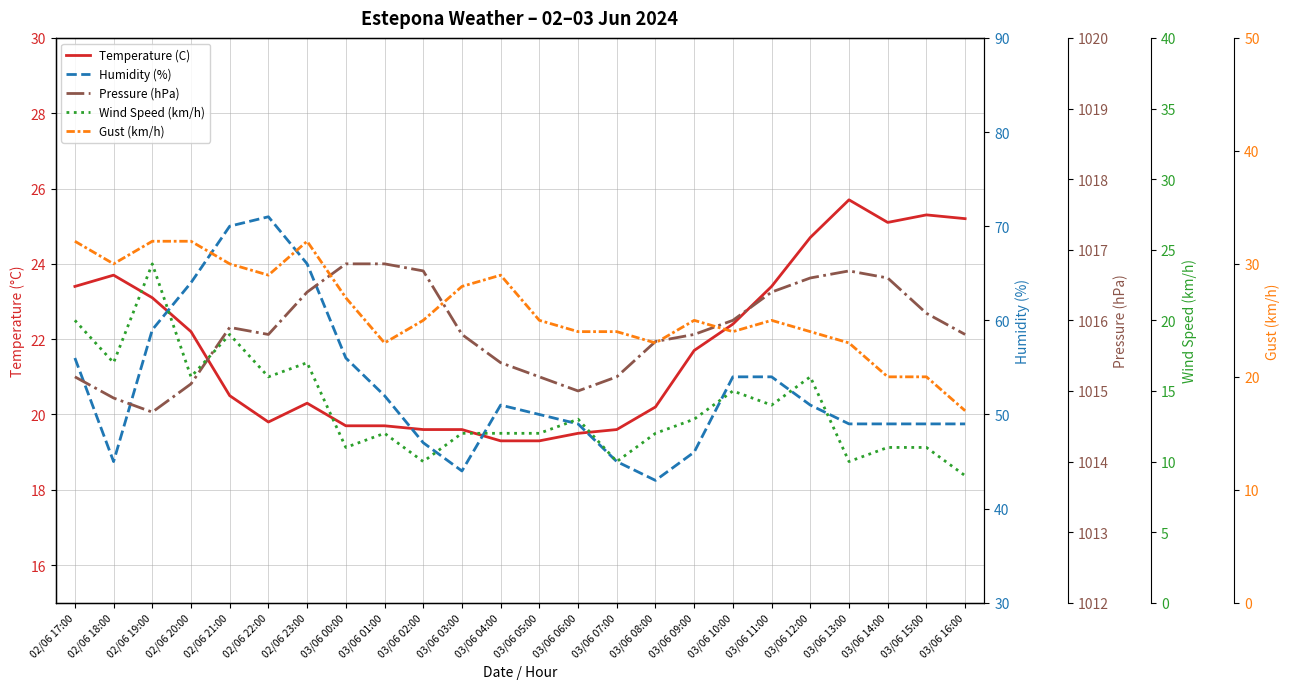

Rank the series by their maximum value, from highest to lowest.

Pressure (hPa), Humidity (%), Gust (km/h), Temperature (C), Wind Speed (km/h)